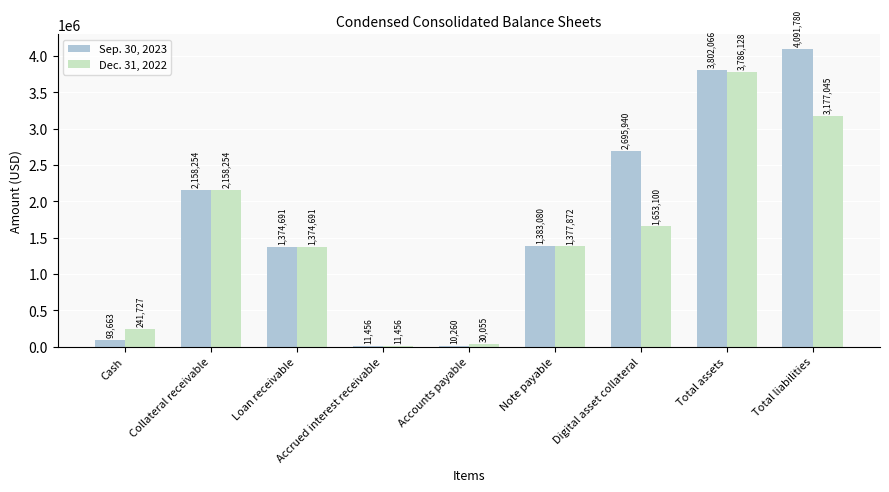

Does the chart contain stacked bars?

No